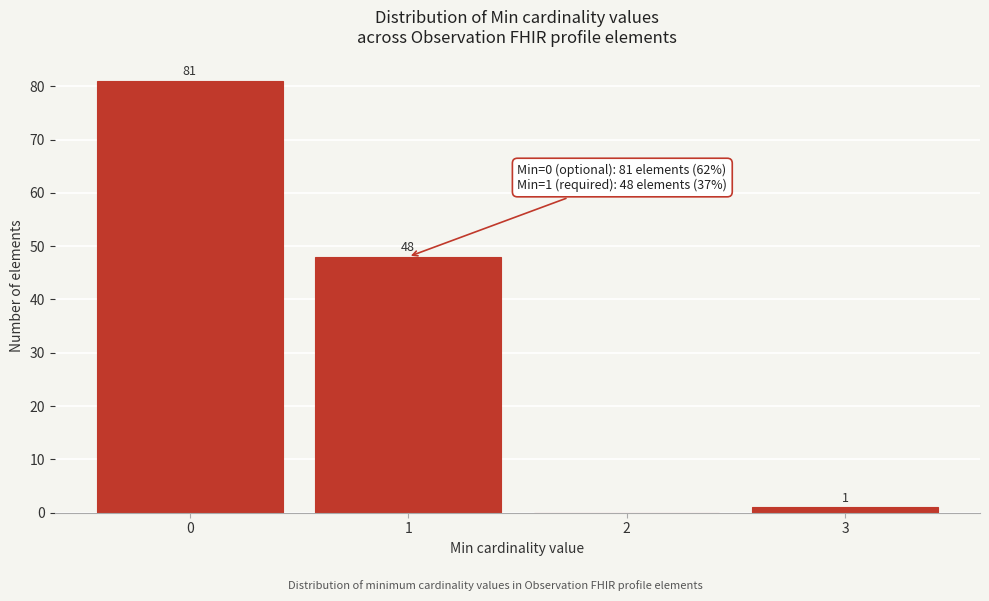

Reading left to right, what are all the values shown in this chart?

0=81	1=48	2=0	3=1